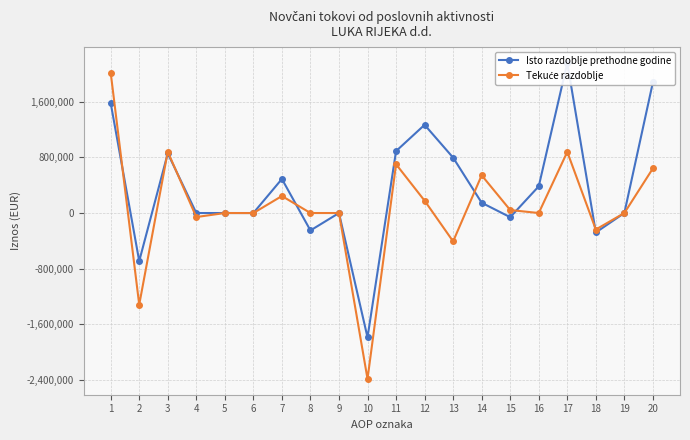

The Isto razdoblje prethodne godine series shows 1582739 at 1. True or false?

True